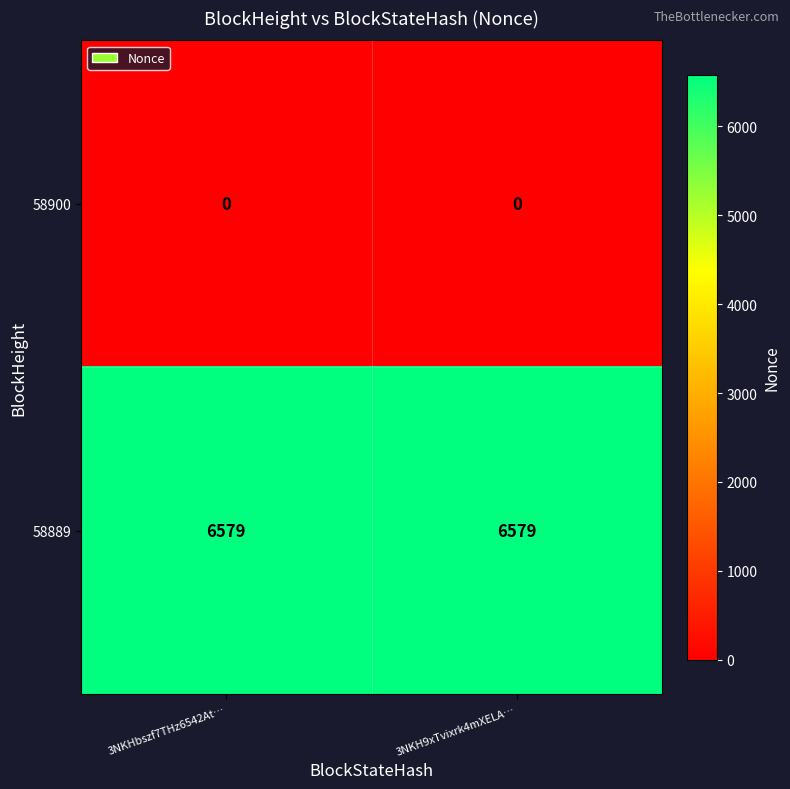

What is the spread (max minus min) of values at 3NKH9xTvixrk4mXELA…?

6579